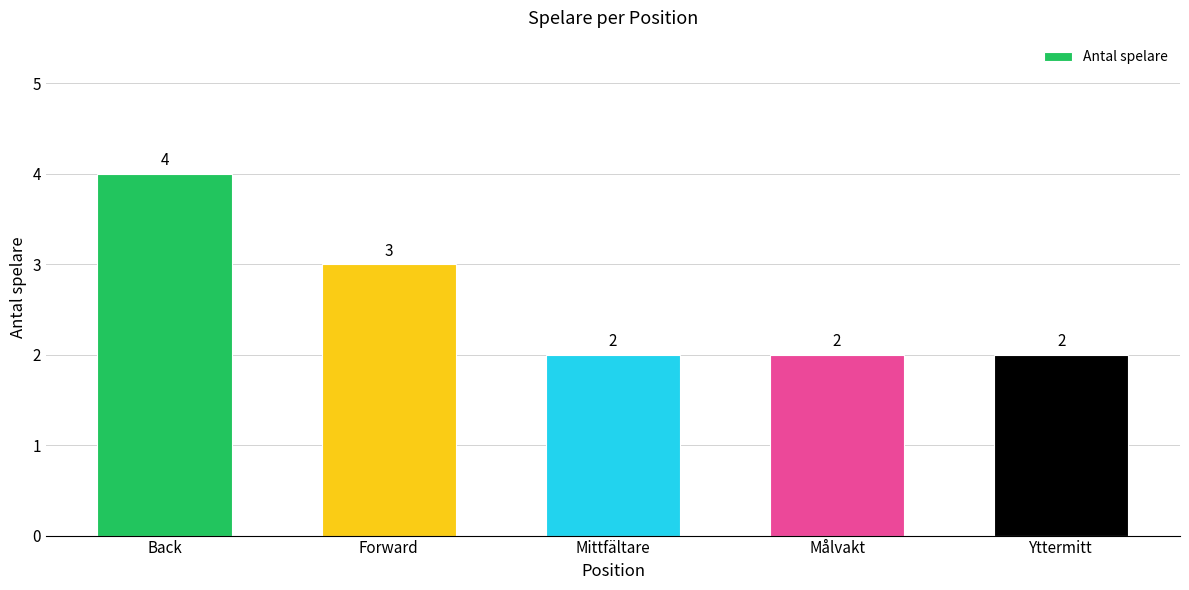

What position from the left is Målvakt?

4